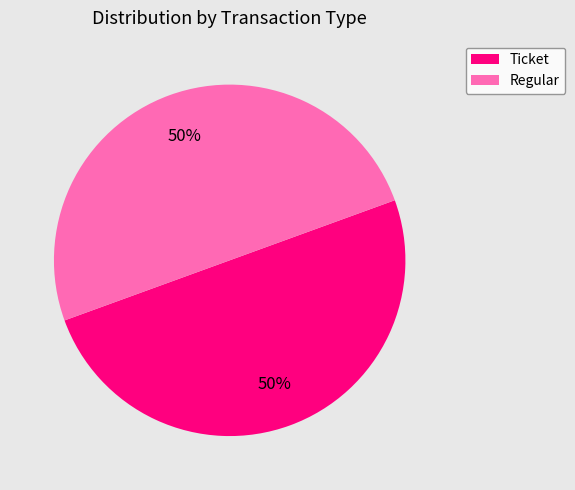

What percentage is the Ticket slice, to the nearest percent?

50%